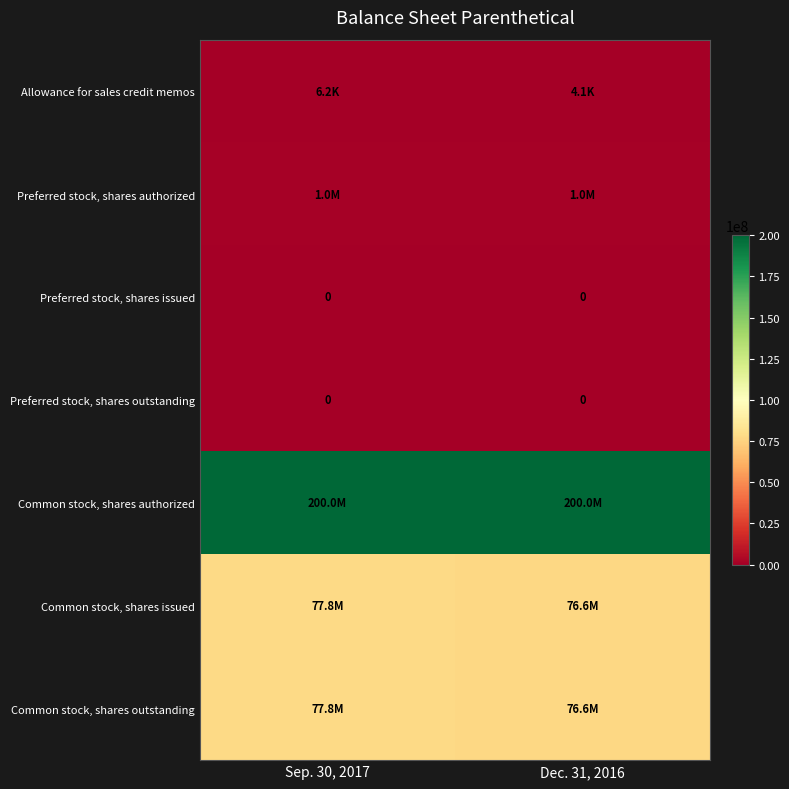

At which category is the sum across all series the highest?

Sep. 30, 2017